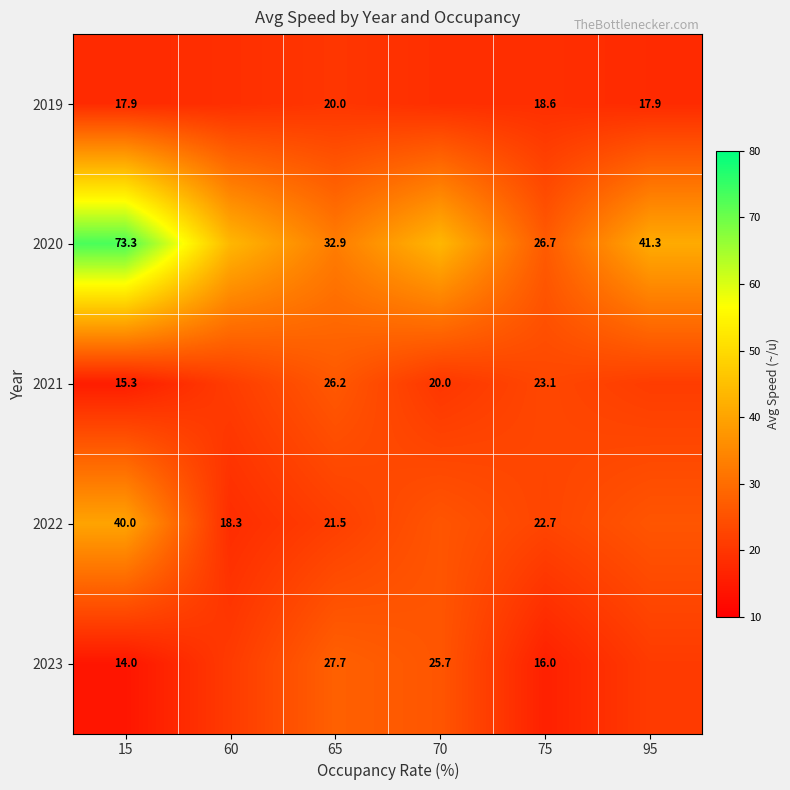

Which series changed the most between 65 and 95?

2020